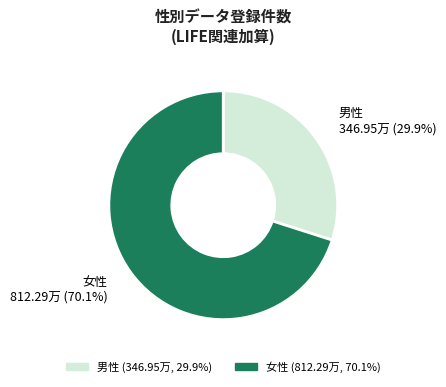

True or false: 男性 accounts for 30% of the total.

True